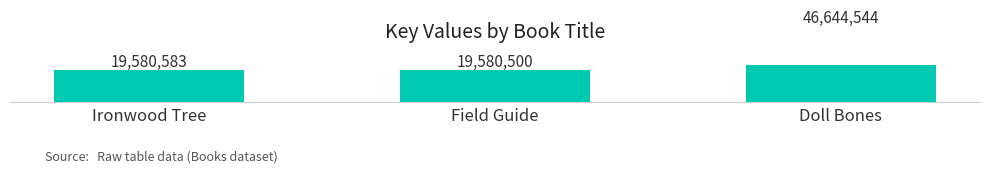

Which has a higher value, Doll Bones or Field Guide?

Doll Bones